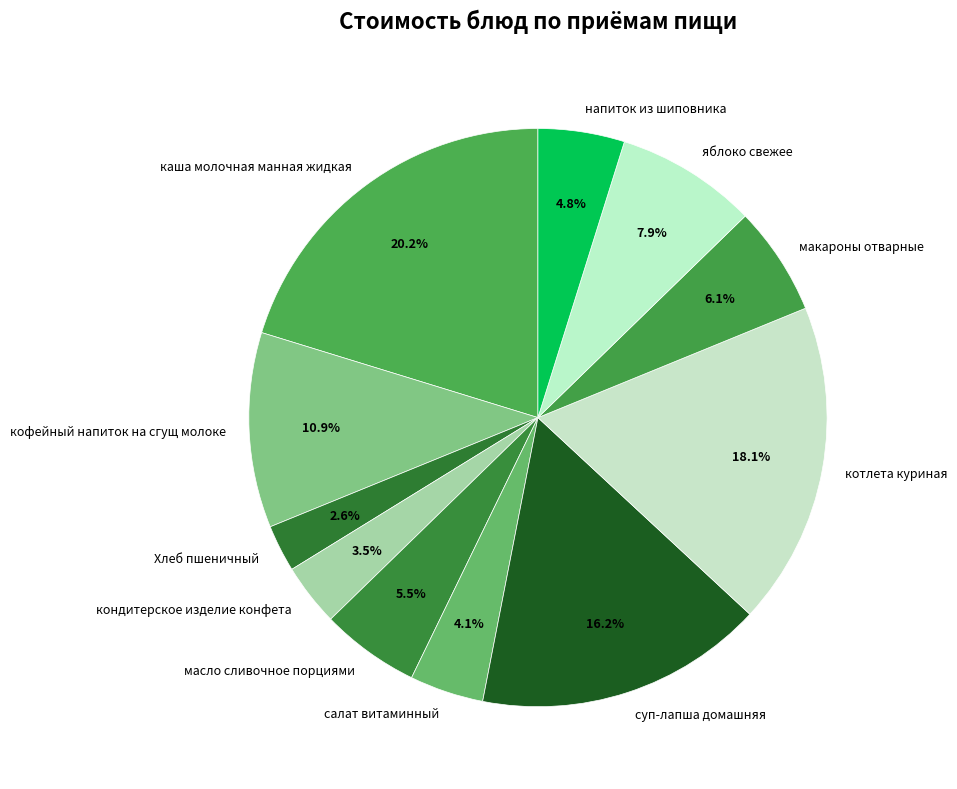

What portion of the pie excludes масло сливочное порциями?

94.5%